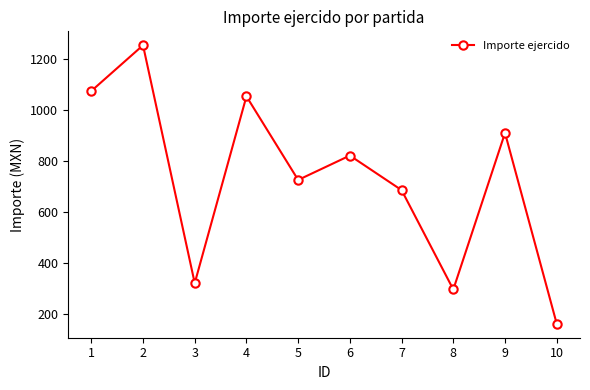

Approximately how many times larger is the value at 4 compared to 2?

0.8